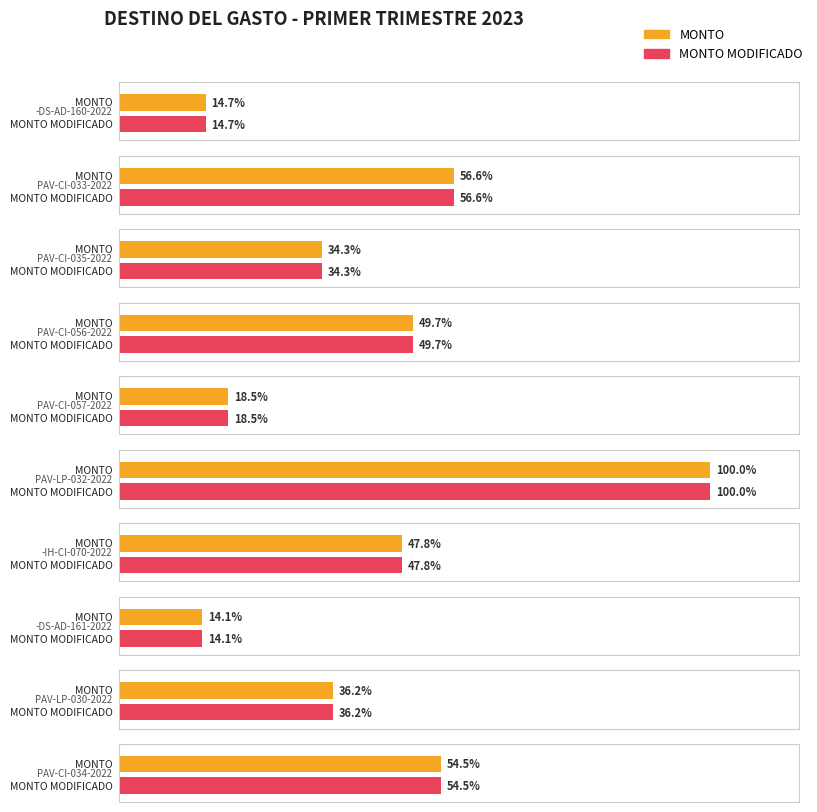

At how many categories does at least one series exceed 11620636?

1